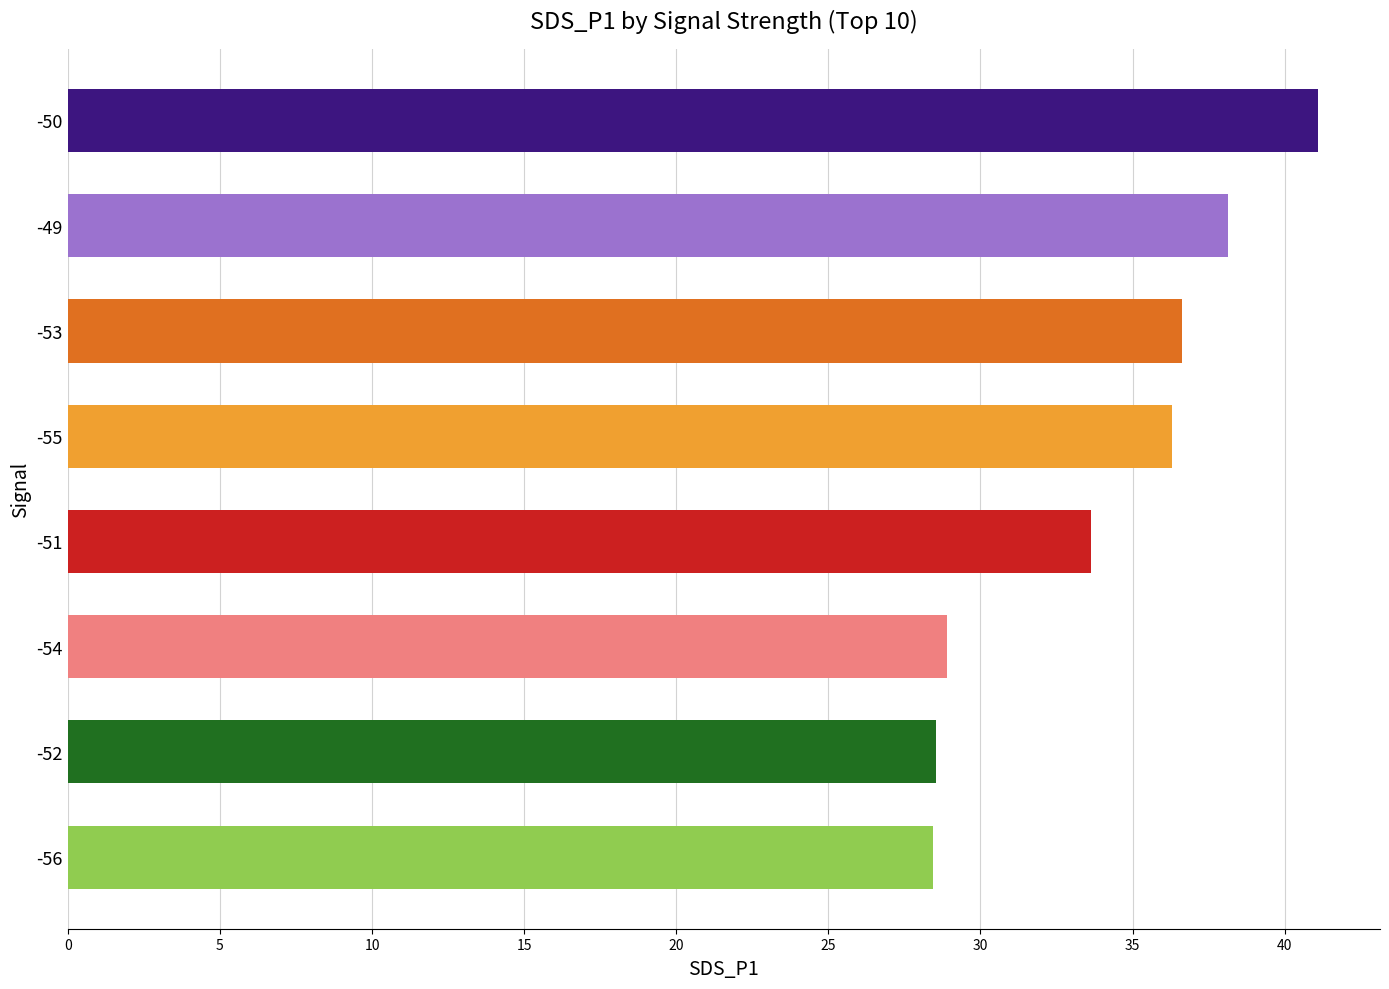

How many bars are there in total?

8